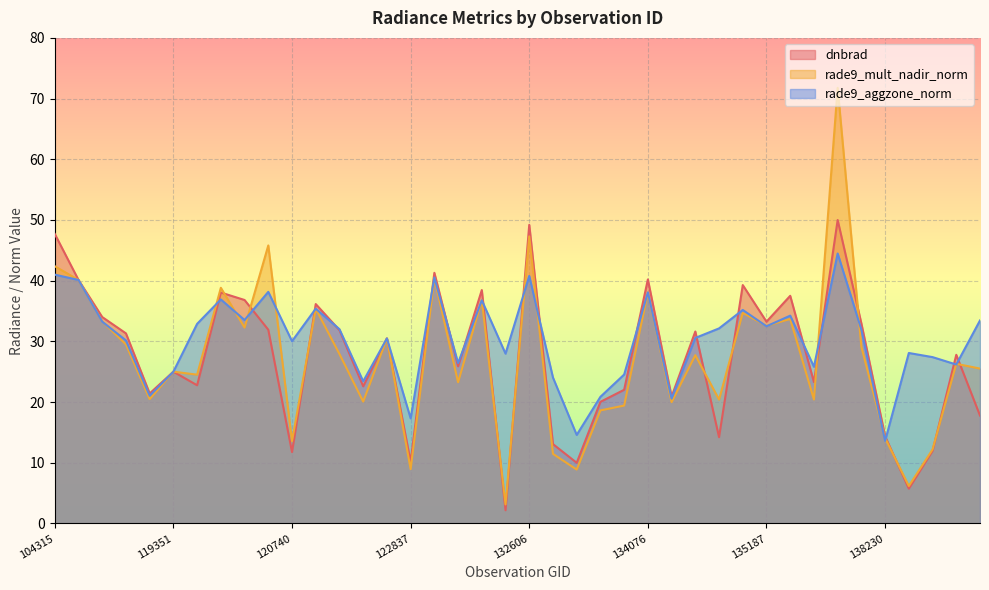

Where is rade9_aggzone_norm nearest to the value 29?

7001